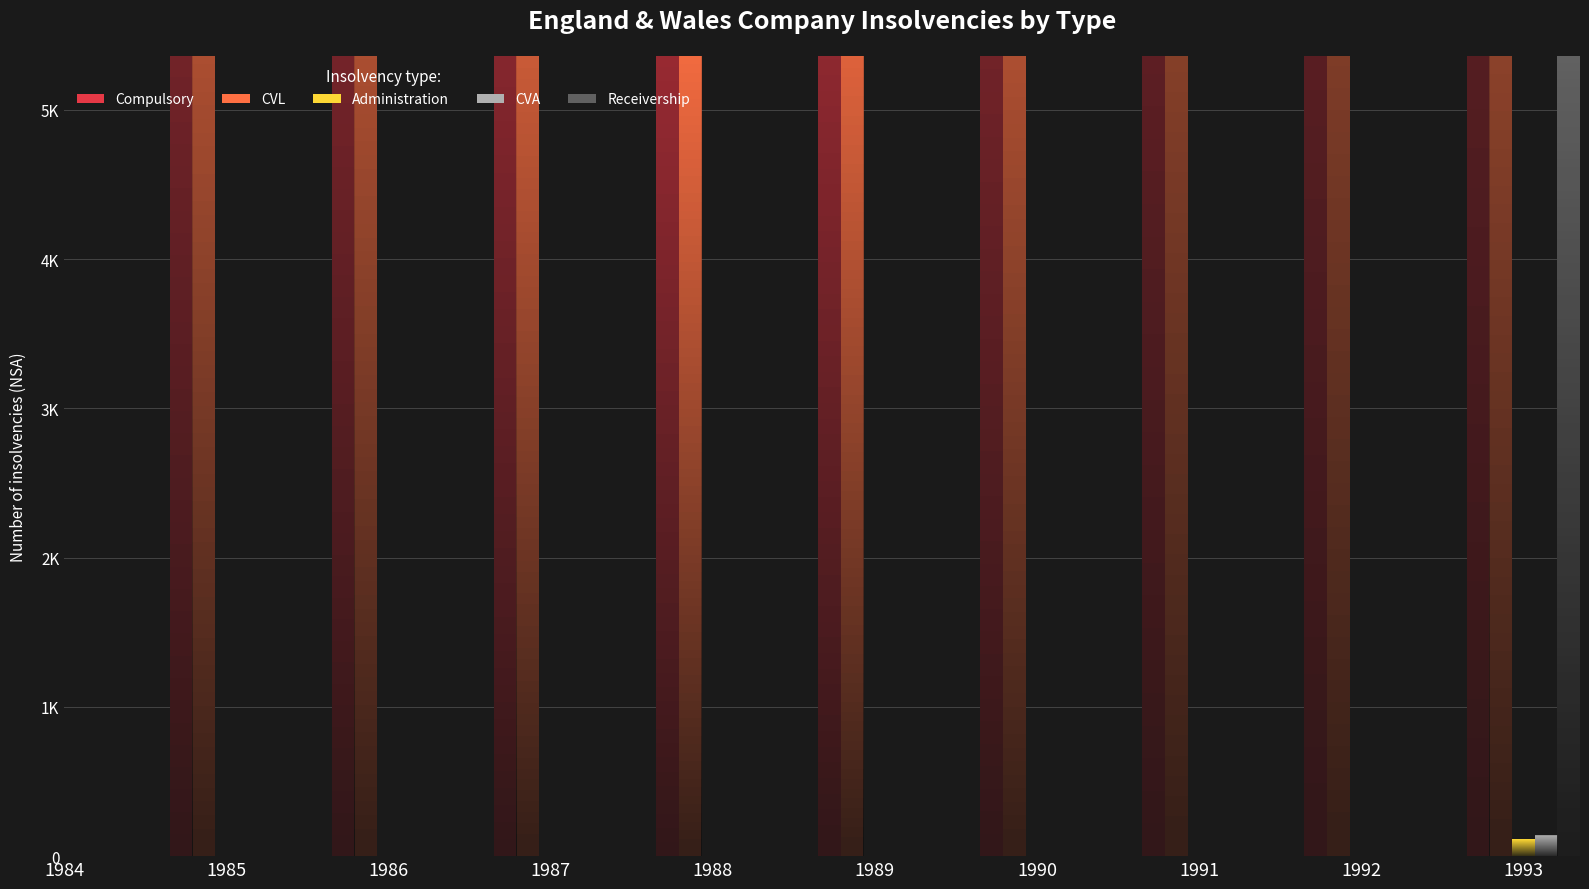

At which label does Compulsory first exceed 14898?

1990